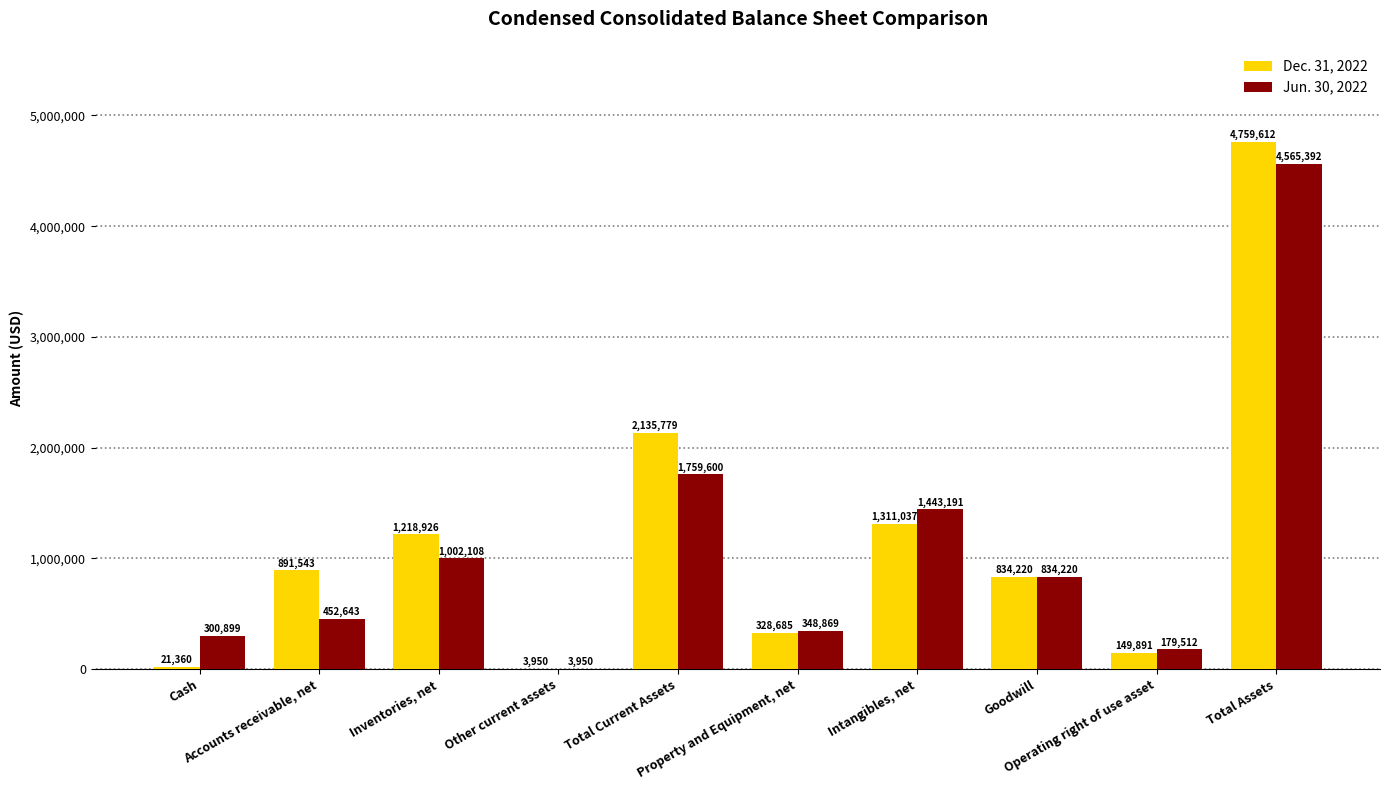

What is the total value across all series at Other current assets?

7900